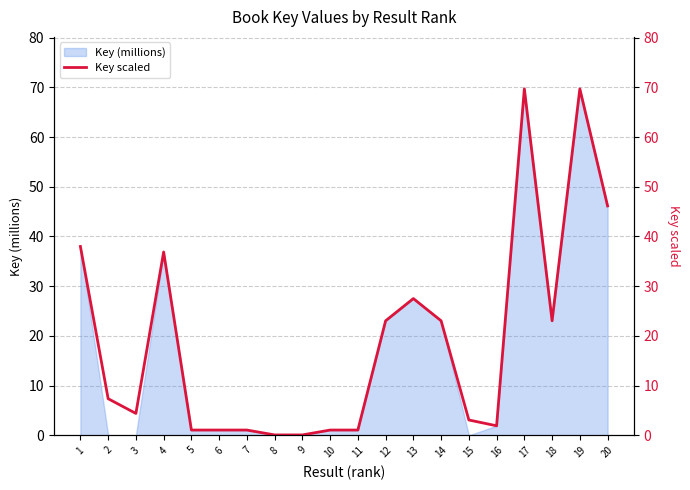

What is the value of the 14th point from the left?

23.0